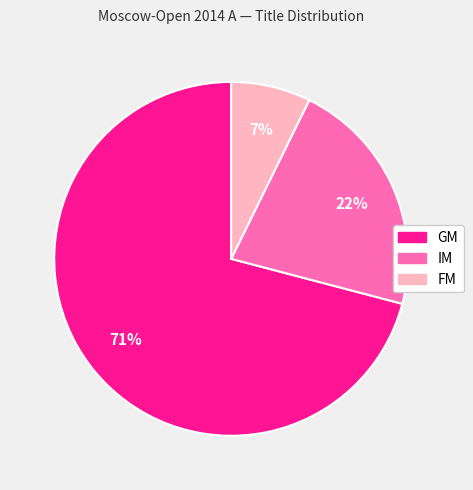

What is the ratio of the value at IM to the value at GM?

0.3